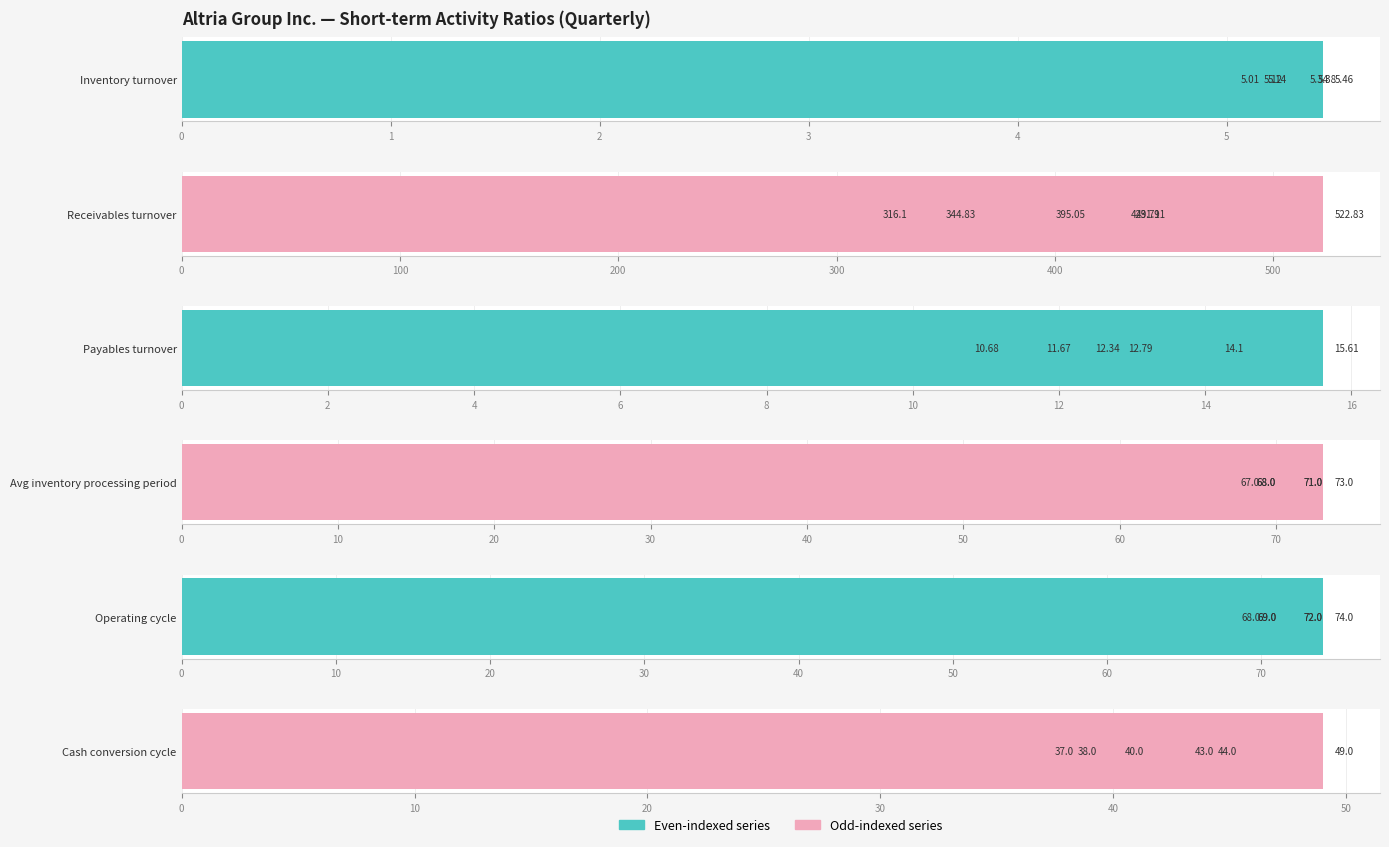

How many bars are there in each group?

6